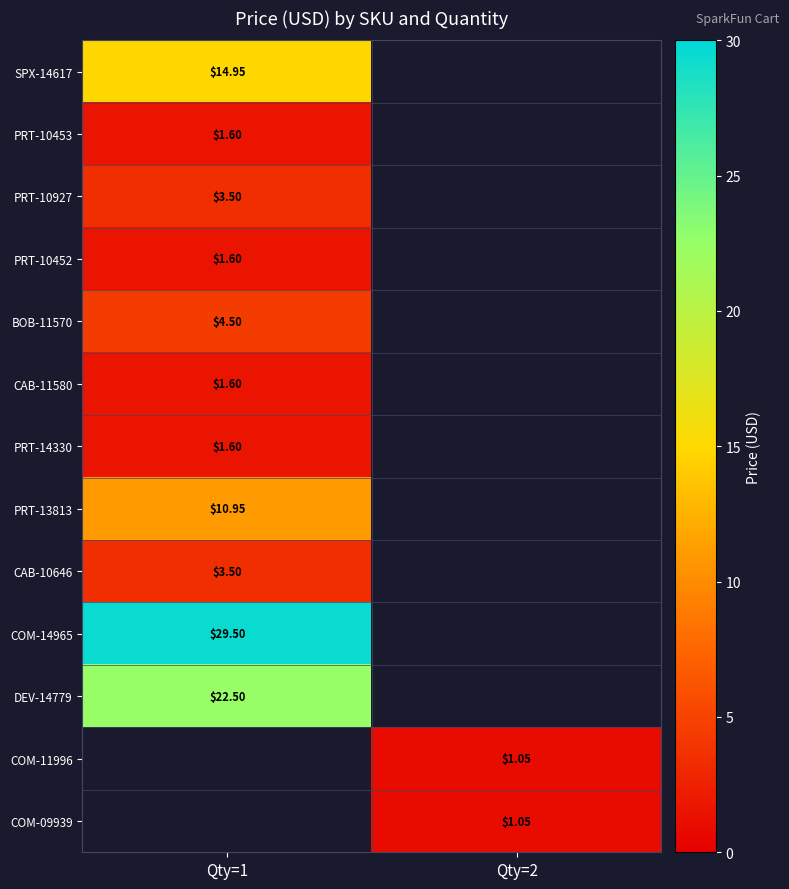

List the labels in order of row_10 value, smallest first.

Qty=1, Qty=2